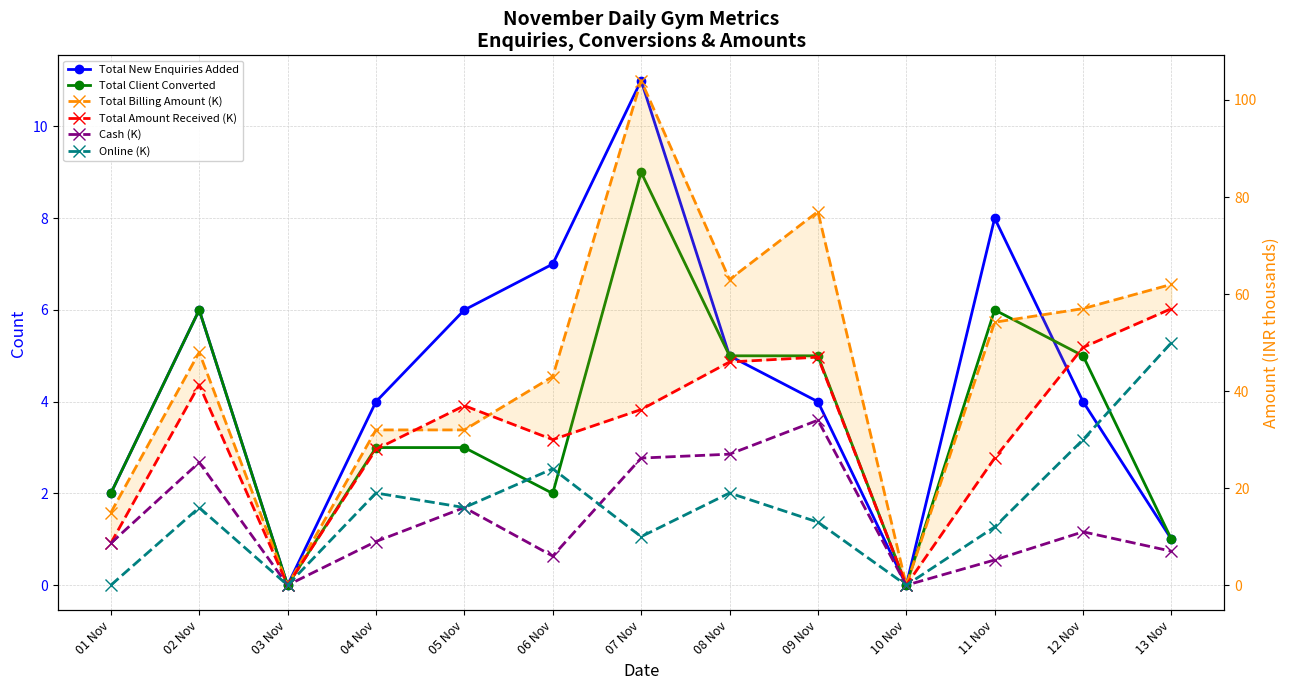

At which category is the sum across all series the highest?

07 Nov